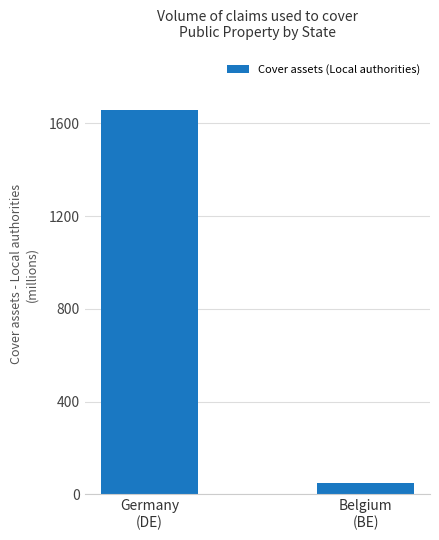

What is the label of the 1st bar from the right?

Belgium
(BE)